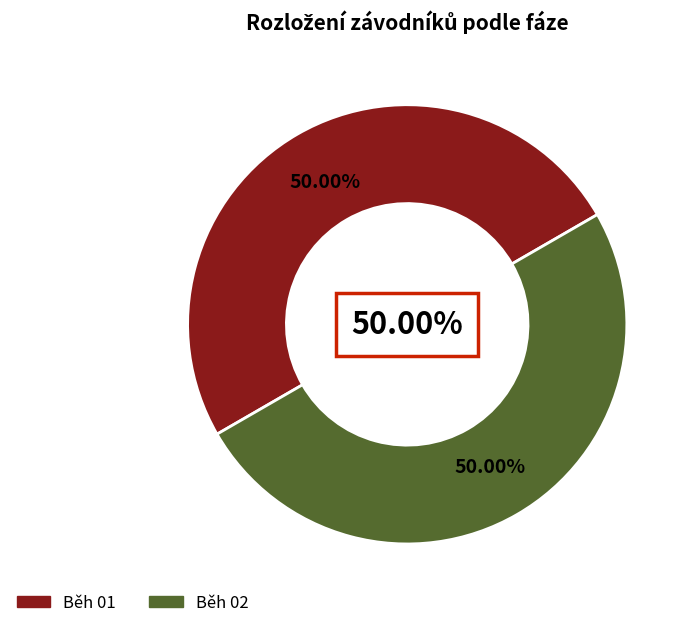

Is there a majority slice in this chart?

No